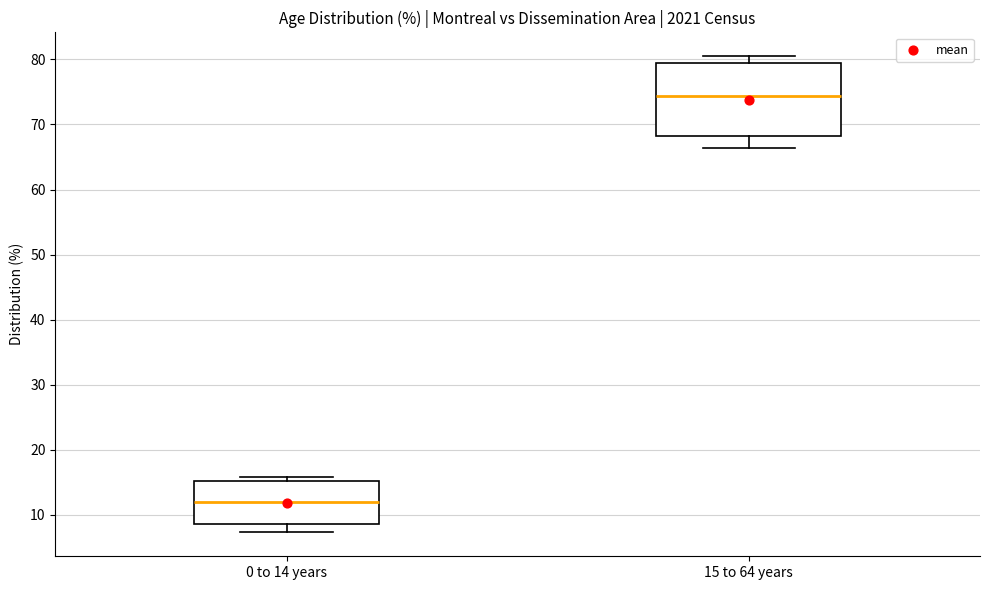

Reading left to right, transcribe this box plot: for each box, give where its median line is, the range the box spans, and where its two whiskers end, as read against the y-axis. The values are not printed on the chart, so give them approximately, as read against the axis.

0 to 14 years: median 12, box 9 to 15, whiskers 7 to 16
15 to 64 years: median 74, box 68 to 79, whiskers 66 to 81